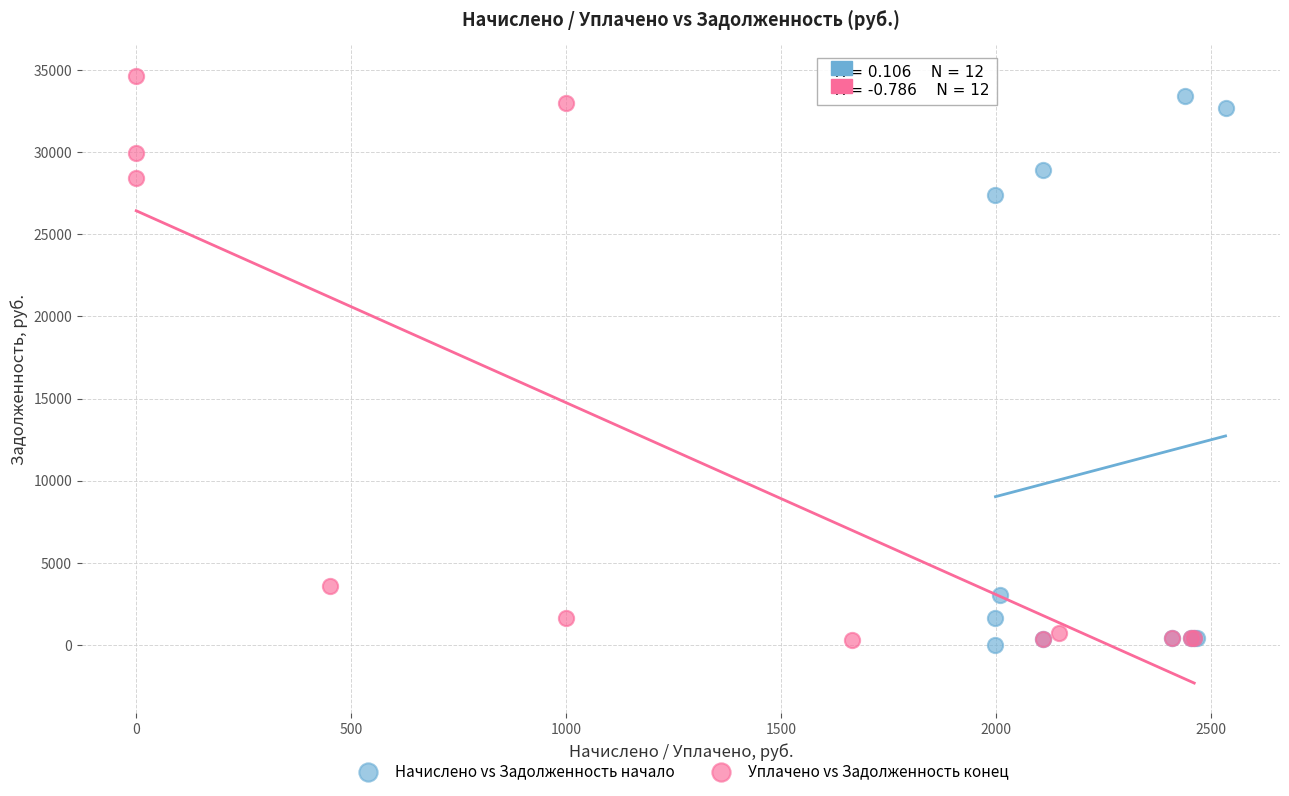

Which series has the largest Y range (max minus min)?

Уплачено vs Задолженность конец